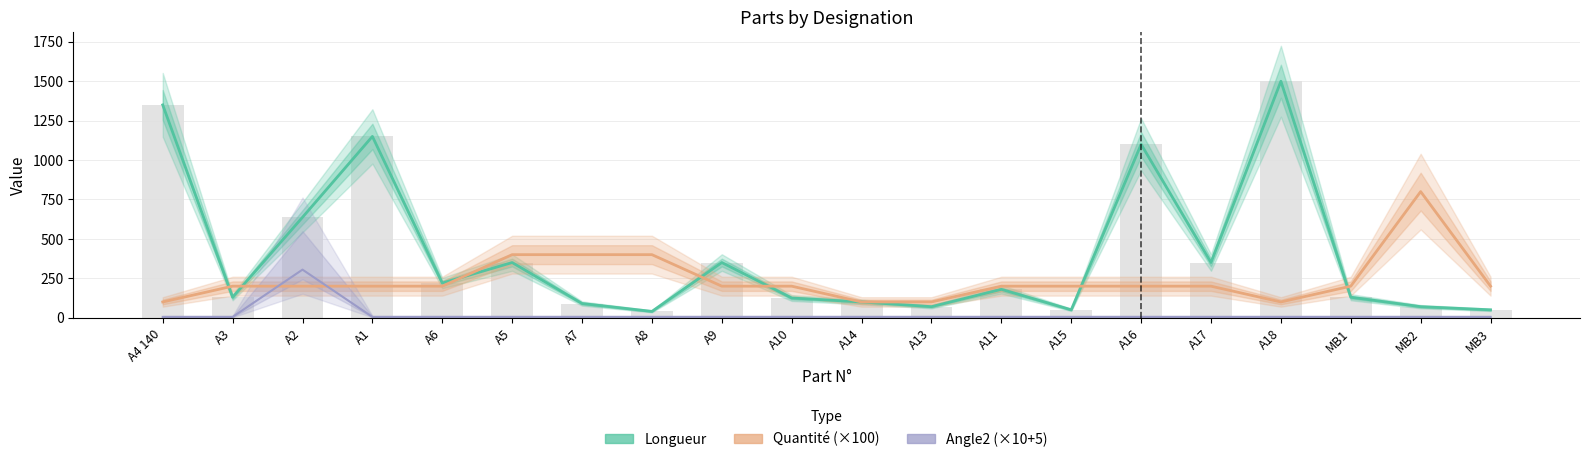

What position from the right is A14?

10